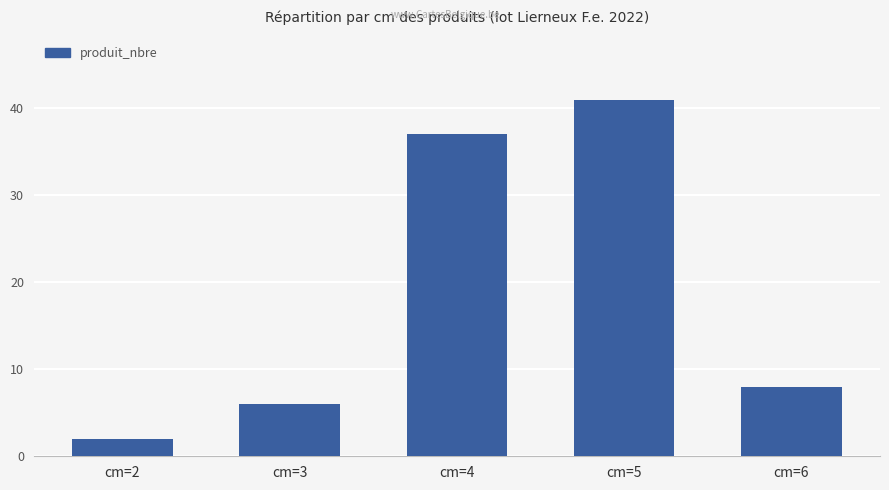

Reading left to right, what are all the values shown in this chart?

2	6	37	41	8